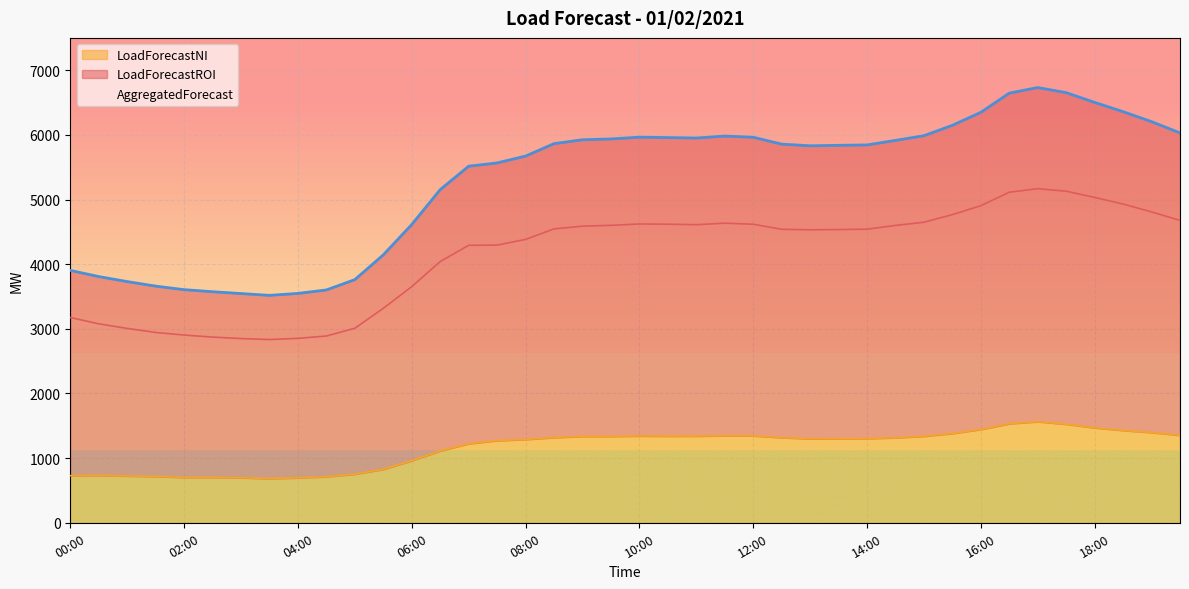

Which has a higher value, 04:00 or 12:00?

12:00